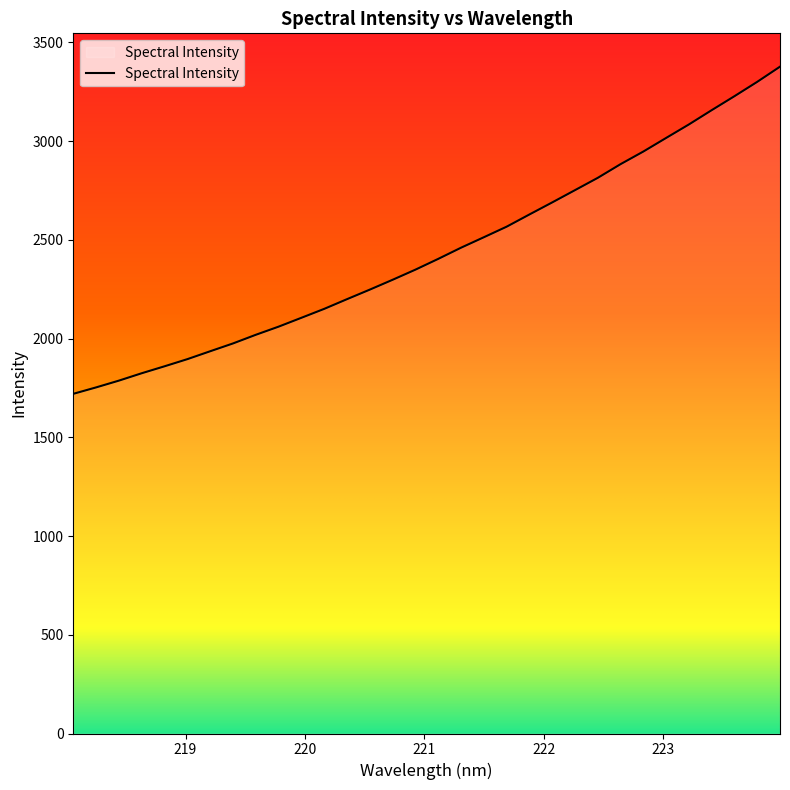

What is the maximum value shown in the chart?

3376.4